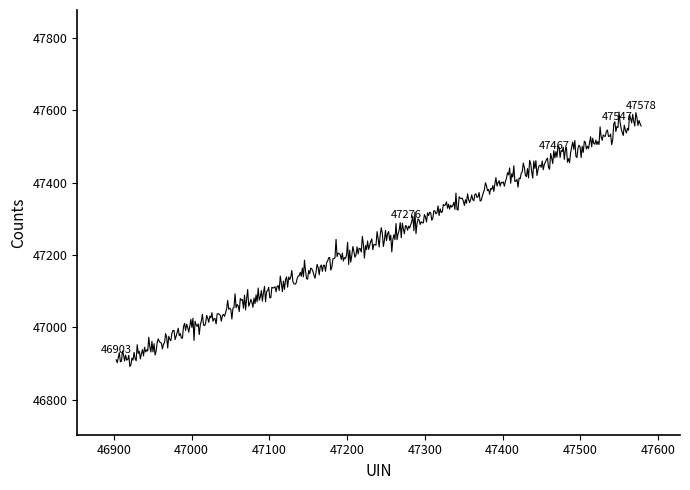

What is the smallest value displayed?

46891.9